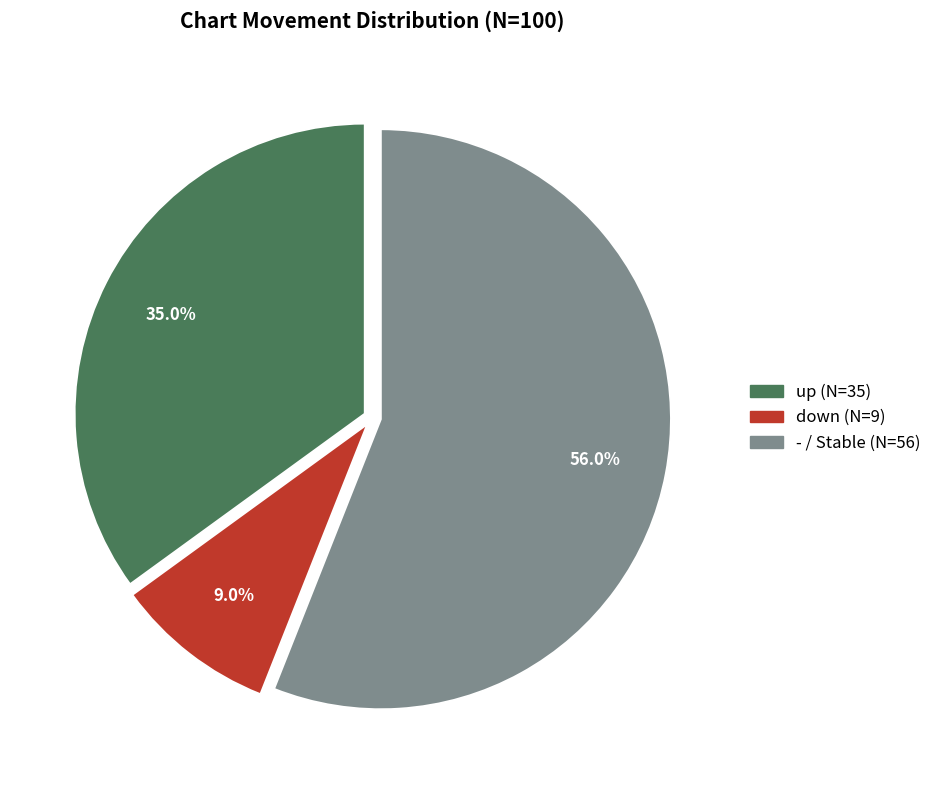

Count the number of slices in the pie.

3